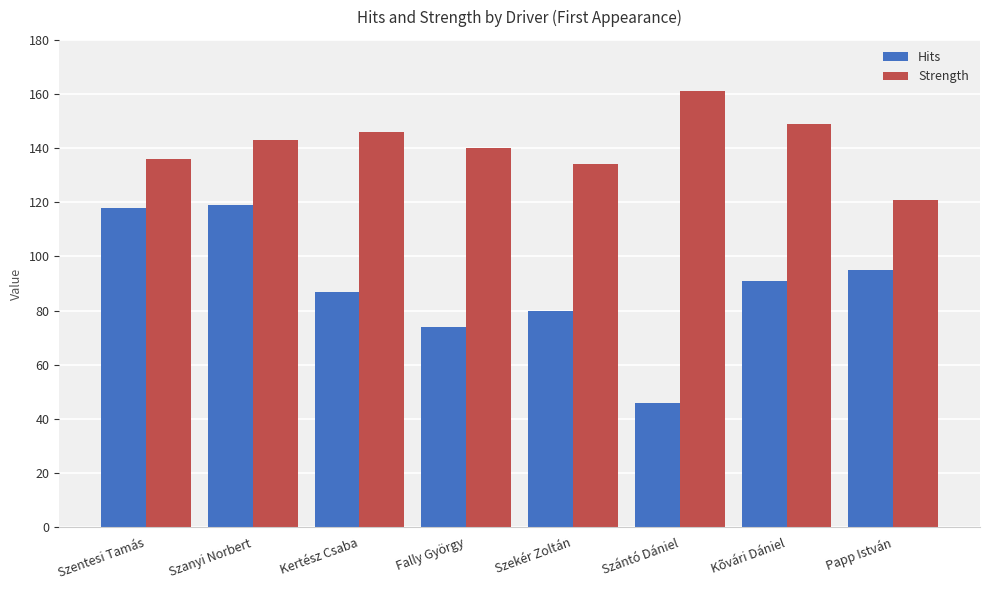

What is the spread (max minus min) of values at Fally György?

66